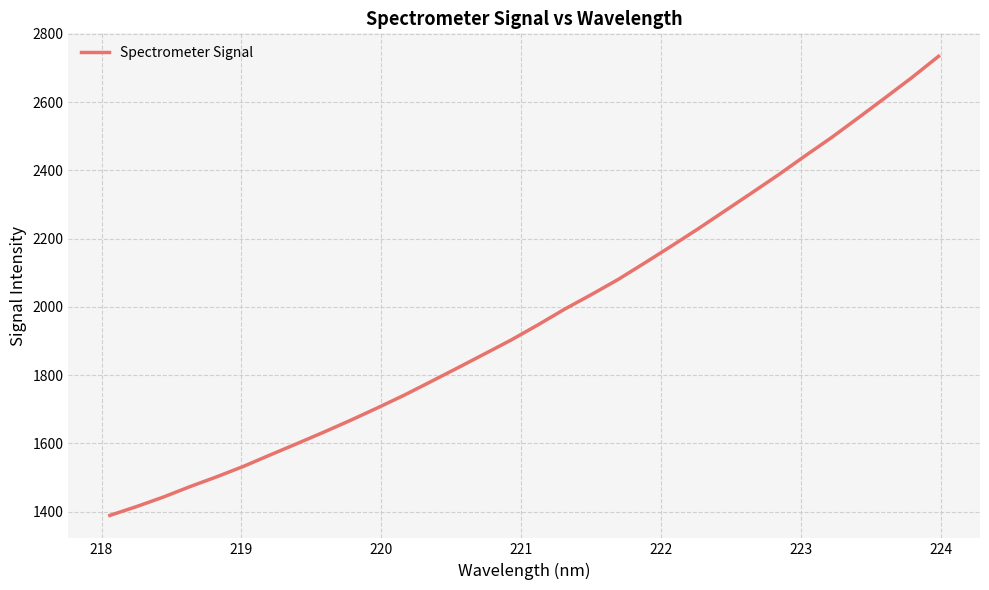

What is the maximum value shown in the chart?

2734.1